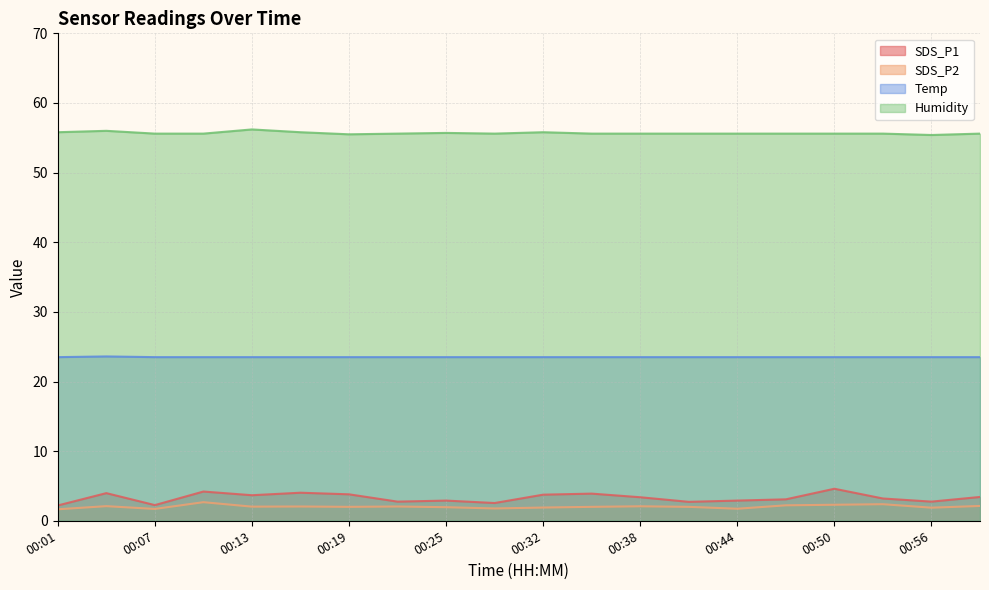

Reading left to right, what are all the values shown in this chart?

SDS_P1: 00:01=2.2	00:04=4.0	00:07=2.2	00:10=4.2	00:13=3.7	00:16=4.0	00:19=3.8	00:22=2.8	00:25=2.9	00:29=2.5	00:32=3.8	00:35=3.9	00:38=3.4	00:41=2.7	00:44=2.9	00:47=3.1	00:50=4.6	00:53=3.2	00:56=2.8	00:59=3.4
SDS_P2: 00:01=1.6	00:04=2.1	00:07=1.7	00:10=2.7	00:13=2.0	00:16=2.0	00:19=2.0	00:22=2.0	00:25=1.9	00:29=1.8	00:32=1.9	00:35=2.0	00:38=2.1	00:41=2.0	00:44=1.7	00:47=2.2	00:50=2.3	00:53=2.4	00:56=1.9	00:59=2.1
Temp: 00:01=23.5	00:04=23.6	00:07=23.5	00:10=23.5	00:13=23.5	00:16=23.5	00:19=23.5	00:22=23.5	00:25=23.5	00:29=23.5	00:32=23.5	00:35=23.5	00:38=23.5	00:41=23.5	00:44=23.5	00:47=23.5	00:50=23.5	00:53=23.5	00:56=23.5	00:59=23.5
Humidity: 00:01=55.8	00:04=56.0	00:07=55.6	00:10=55.6	00:13=56.2	00:16=55.8	00:19=55.5	00:22=55.6	00:25=55.7	00:29=55.6	00:32=55.8	00:35=55.6	00:38=55.6	00:41=55.6	00:44=55.6	00:47=55.6	00:50=55.6	00:53=55.6	00:56=55.4	00:59=55.6